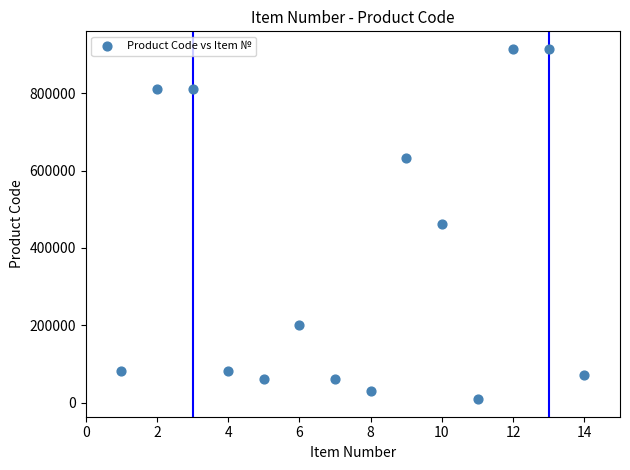

What is the range of X values (max minus min)?

13